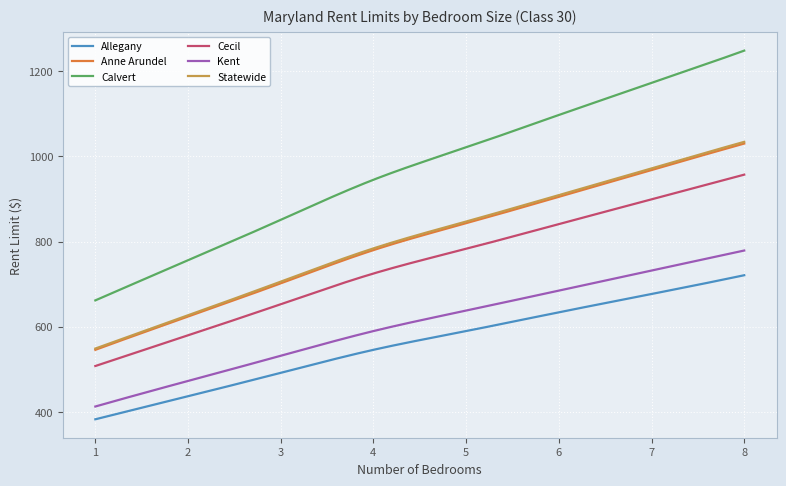

Which series has the largest range (max minus min)?

Calvert